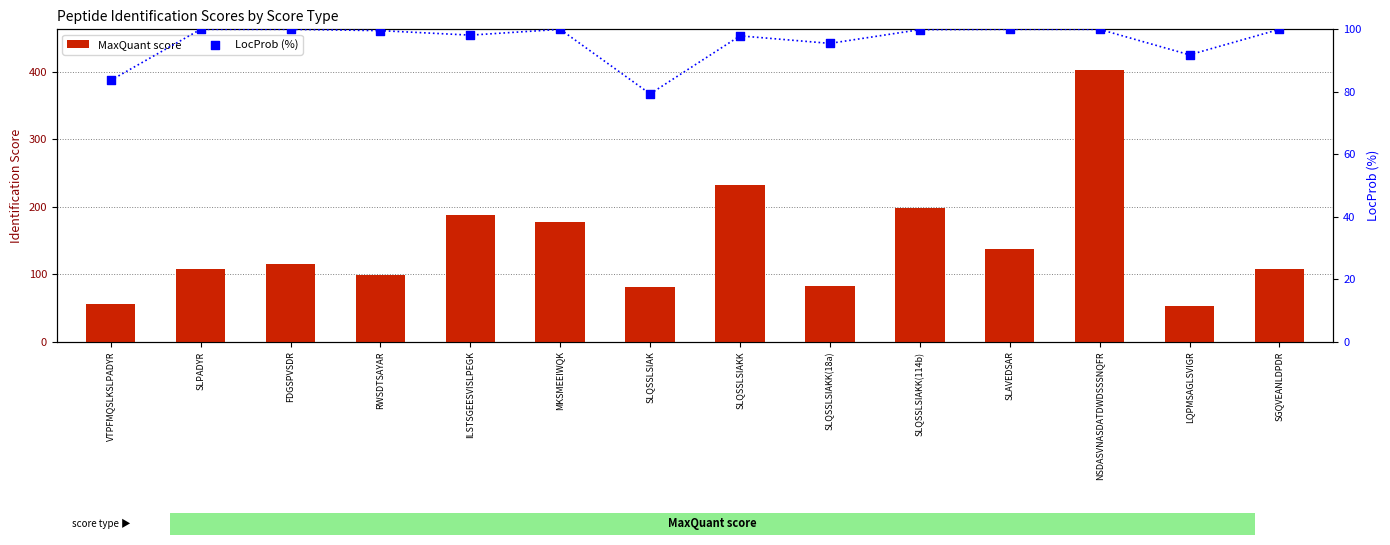

Which series has the largest total across all categories?

MaxQuant score